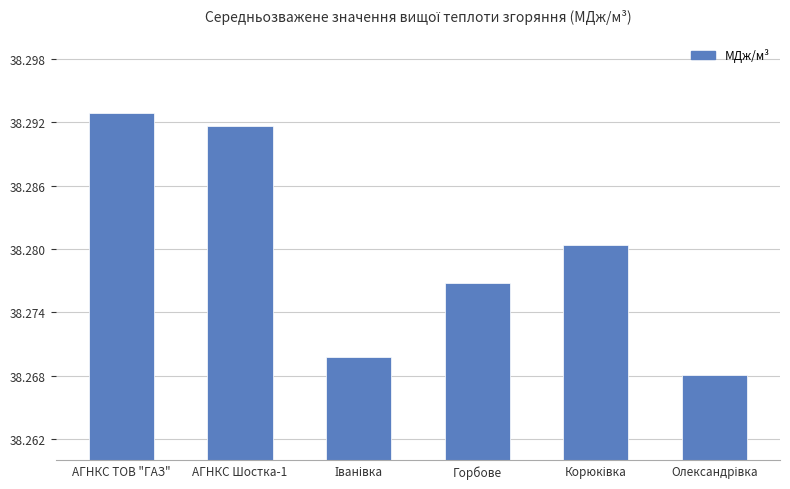

Are the bars grouped side by side (vs. stacked)?

No